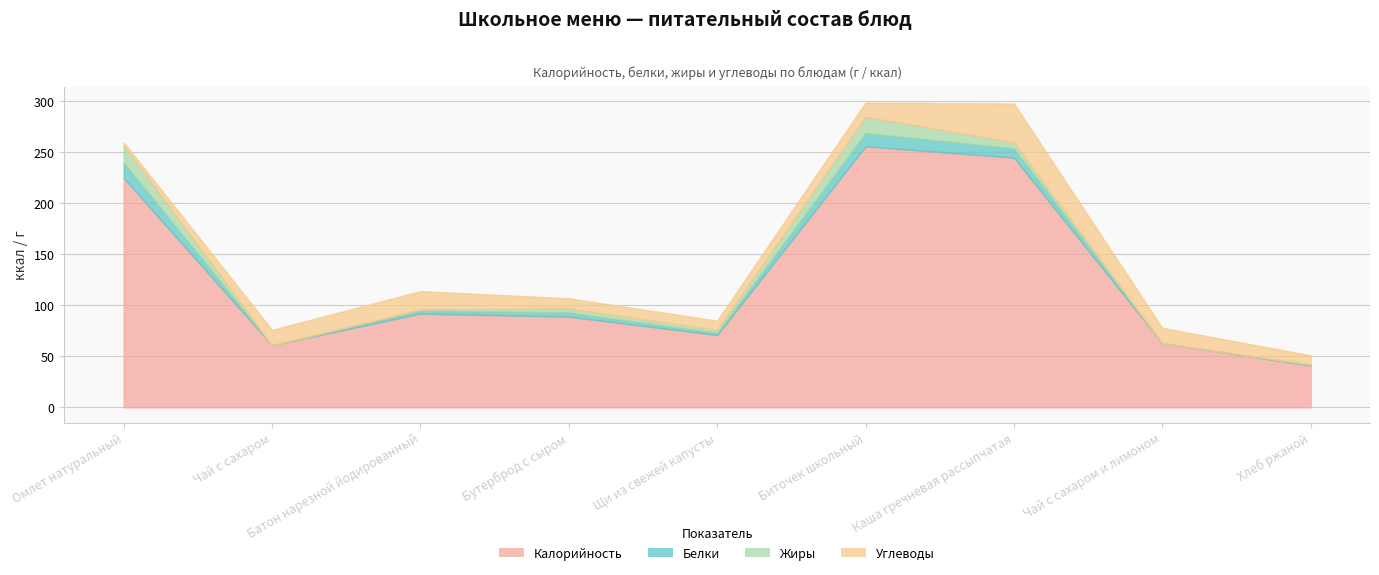

Reading right to left, list all the values displayed in this chart.

Калорийность: Хлеб ржаной=41	Чай с сахаром и лимоном=63	Каша гречневая рассыпчатая=245	Биточек школьный=256	Щи из свежей капусты=71	Бутерброд с сыром=89	Батон нарезной йодированный=92	Чай с сахаром=61	Омлет натуральный=225
Белки: Хлеб ржаной=1	Чай с сахаром и лимоном=0	Каша гречневая рассыпчатая=9	Биточек школьный=13	Щи из свежей капусты=2	Бутерброд с сыром=4	Батон нарезной йодированный=3	Чай с сахаром=0	Омлет натуральный=15
Жиры: Хлеб ржаной=0	Чай с сахаром и лимоном=0	Каша гречневая рассыпчатая=6	Биточек школьный=16	Щи из свежей капусты=3	Бутерброд с сыром=4	Батон нарезной йодированный=1	Чай с сахаром=0	Омлет натуральный=17
Углеводы: Хлеб ржаной=9	Чай с сахаром и лимоном=15	Каша гречневая рассыпчатая=38	Биточек школьный=14	Щи из свежей капусты=9	Бутерброд с сыром=10	Батон нарезной йодированный=18	Чай с сахаром=15	Омлет натуральный=3